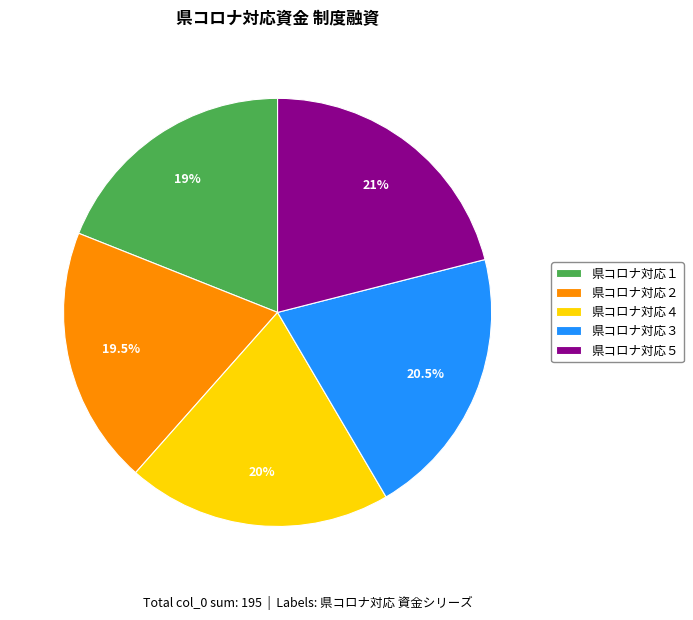

Approximately how many times larger is the value at 県コロナ対応２ compared to 県コロナ対応１?

1.0